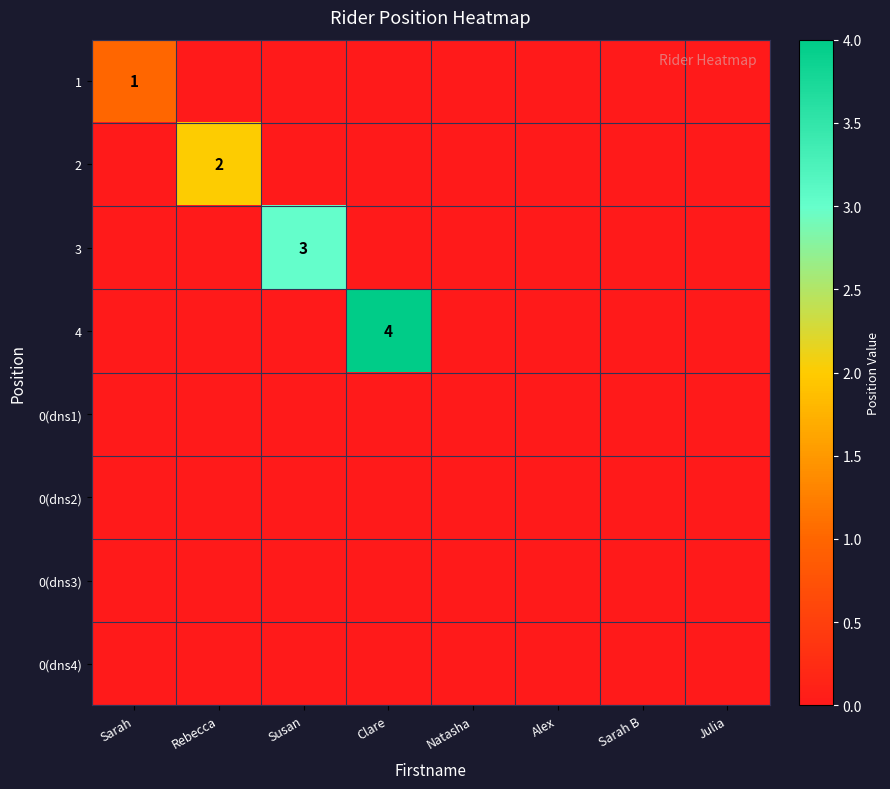

Is it true that 1 equals 0 at Susan?

True